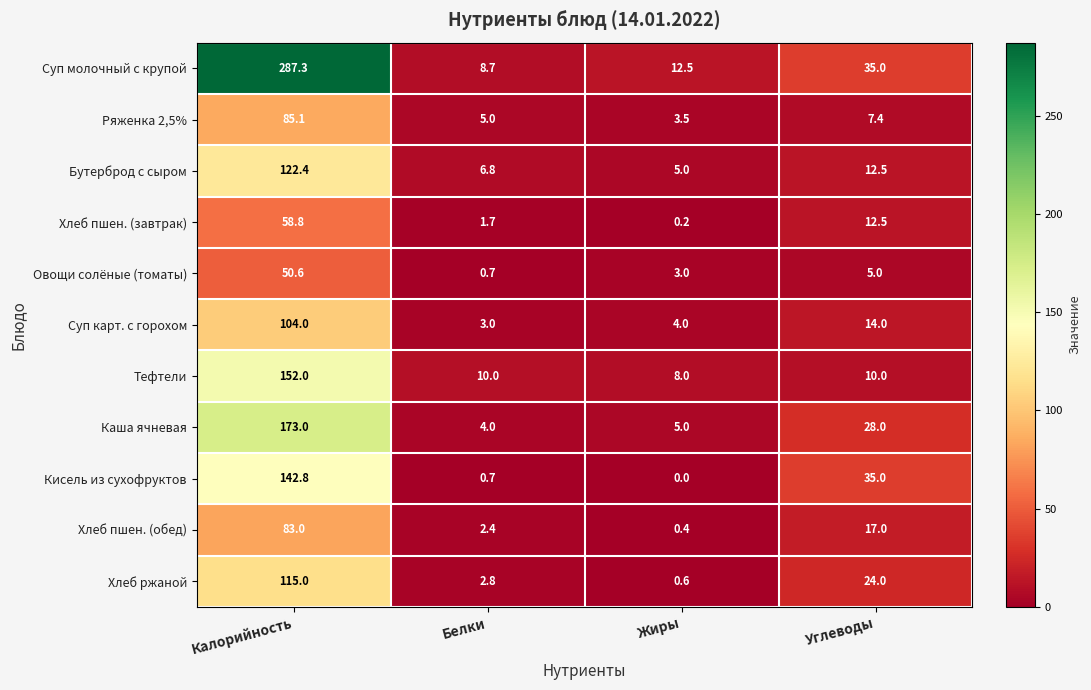

At how many categories does at least one series exceed 262?

1